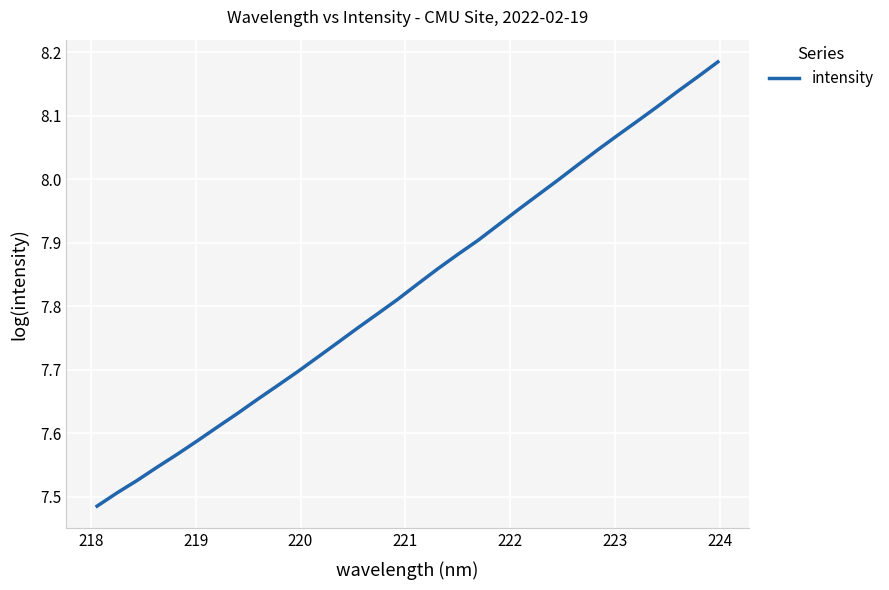

What is the difference between the maximum and minimum values?

0.7